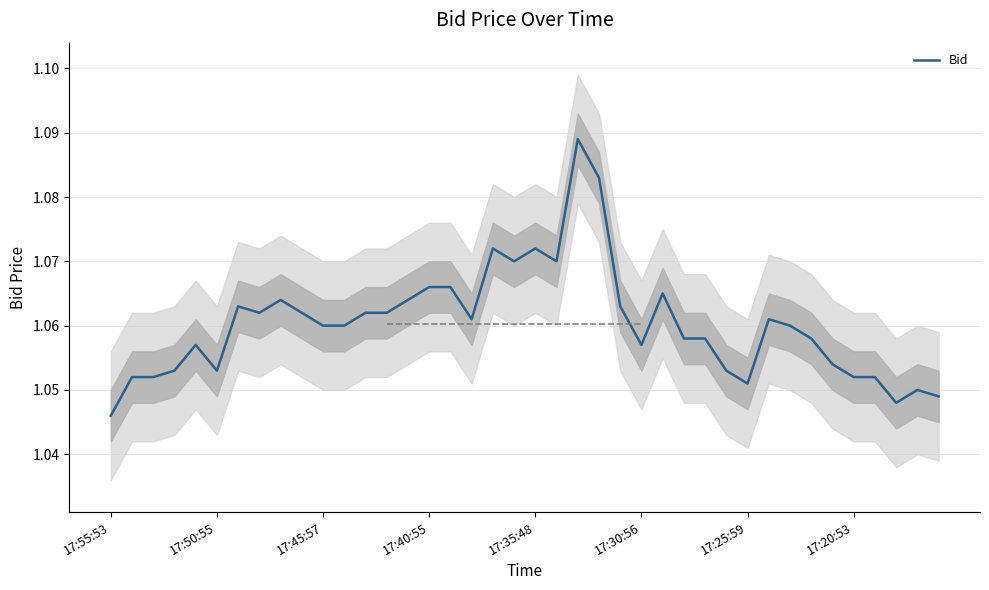

Which category has the lowest value in the Bid series?

17:55:53